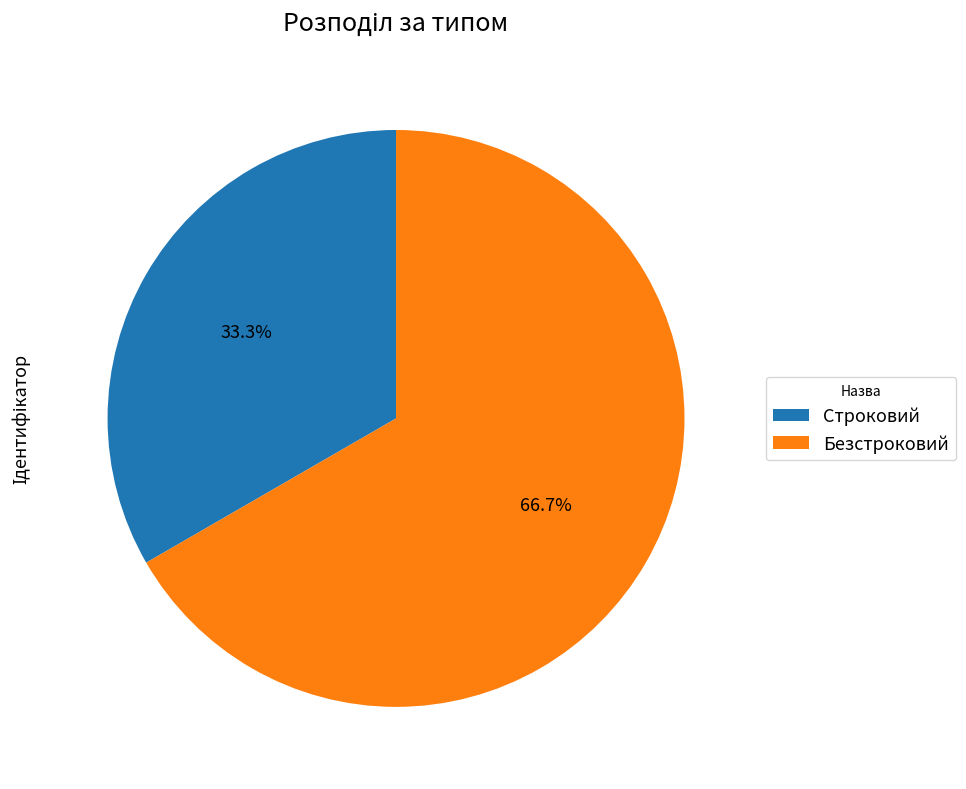

Approximately how many times larger is the value at Безстроковий compared to Строковий?

2.0